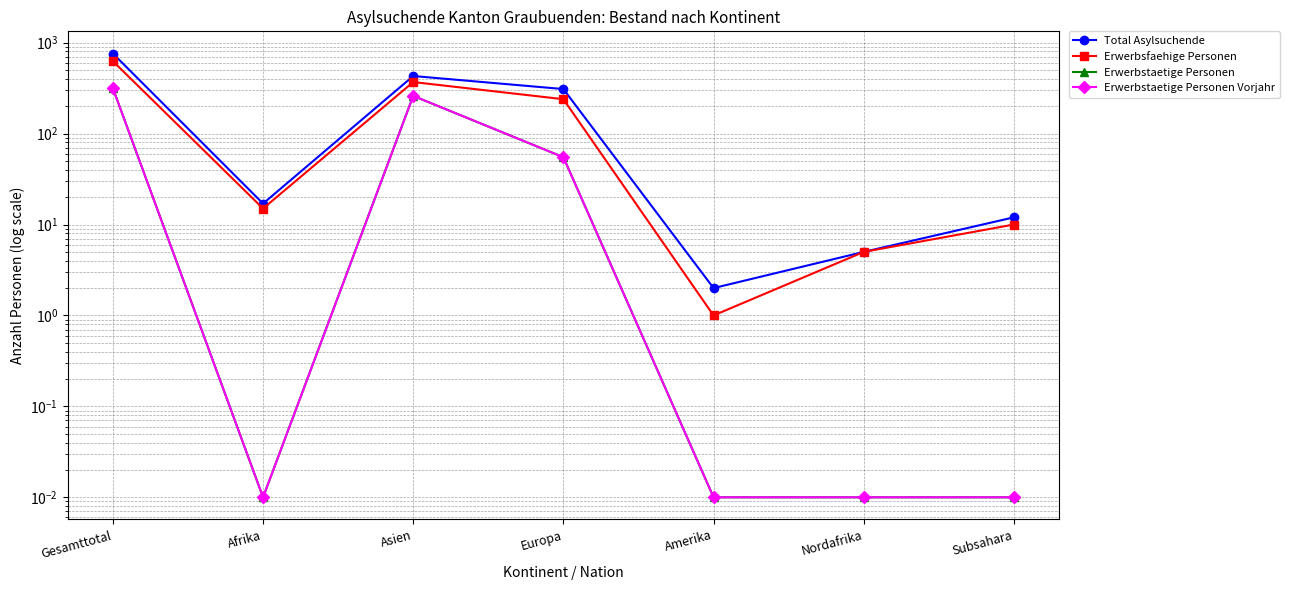

True or false: Total Asylsuchende and Erwerbstaetige Personen Vorjahr intersect in this chart.

False